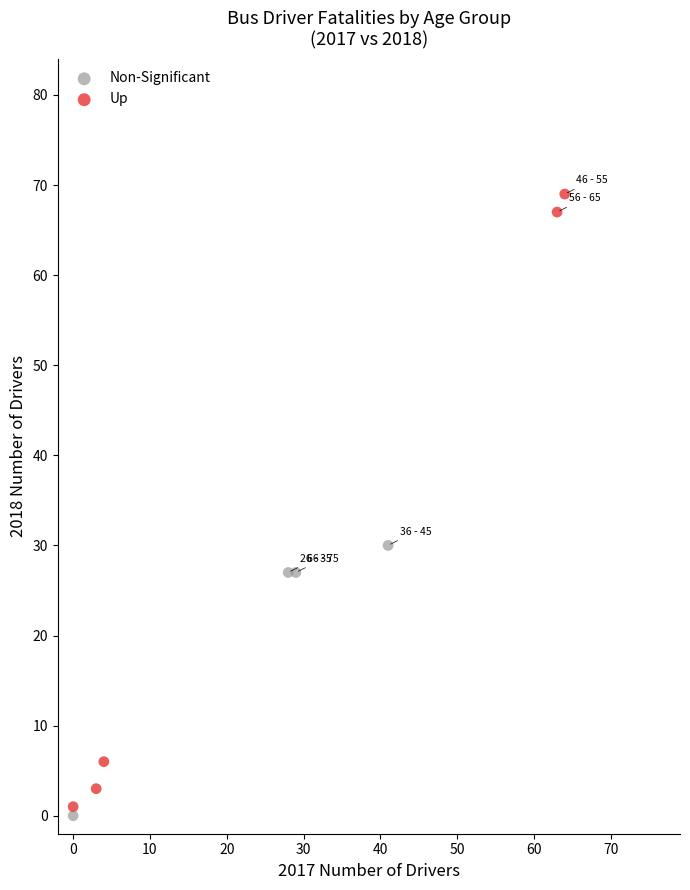

What are all the series names shown in the legend?

Non-Significant, Up